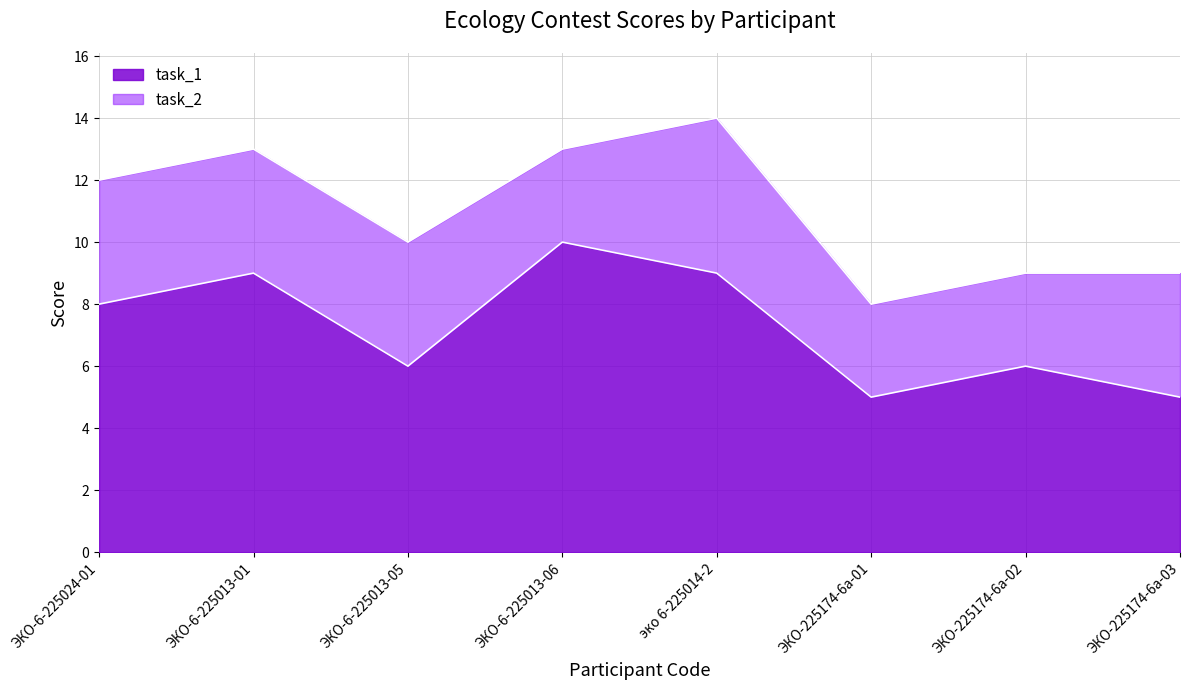

Is it true that the value at эко 6-225014-2 is 14?

False